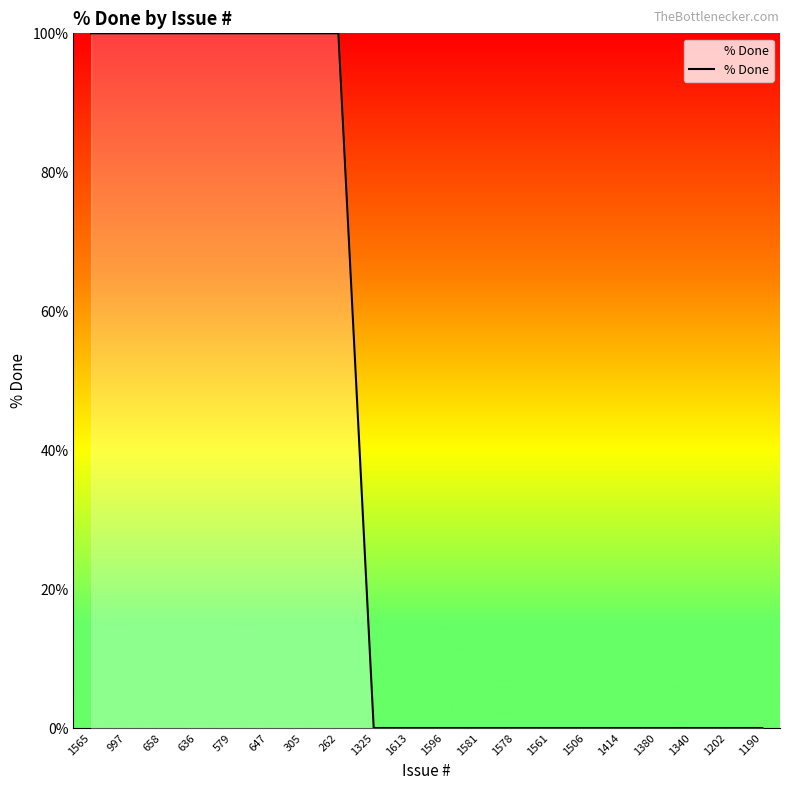

How many distinct data groups are displayed?

1